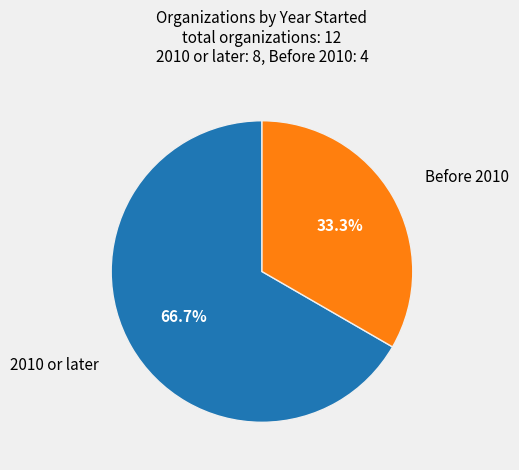

How many slices are in this pie chart?

2